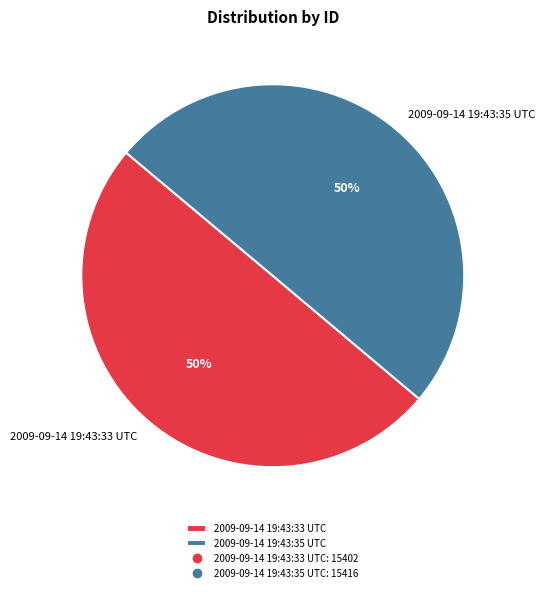

To the nearest percent, what is the combined percentage of 2009-09-14 19:43:33 UTC and 2009-09-14 19:43:35 UTC?

100%